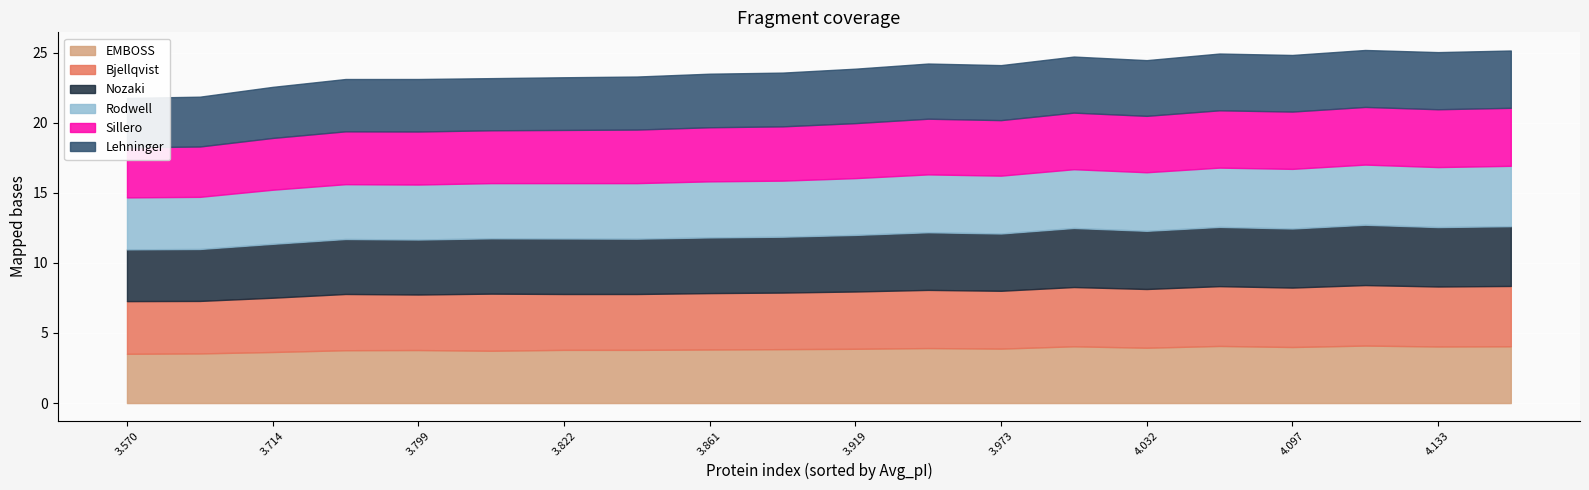

Rank the categories by EMBOSS value from lowest to highest.

3.57, 3.588, 3.714, 3.804, 3.785, 3.799, 3.822, 3.827, 3.861, 3.872, 3.919, 3.973, 3.988, 4.032, 4.097, 4.133, 4.071, 4.154, 4.106, 4.159